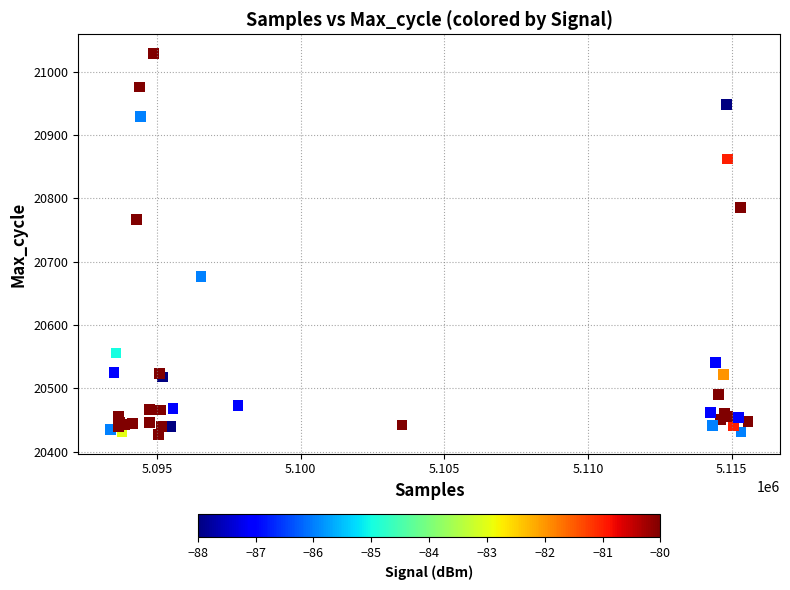

What Y value in the scatter plot is closest to 20728?

20767